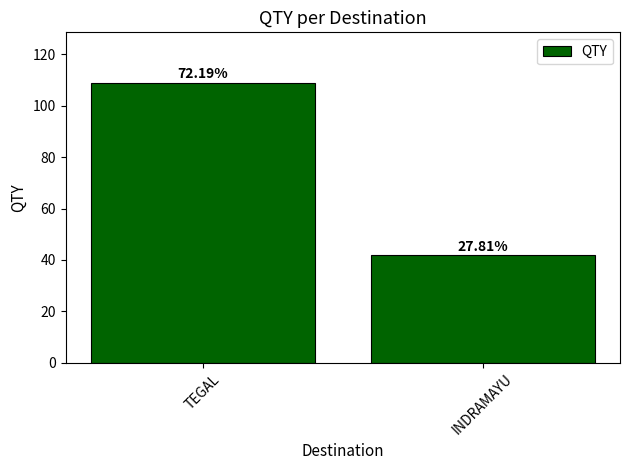

What is the minimum value shown in the chart?

42